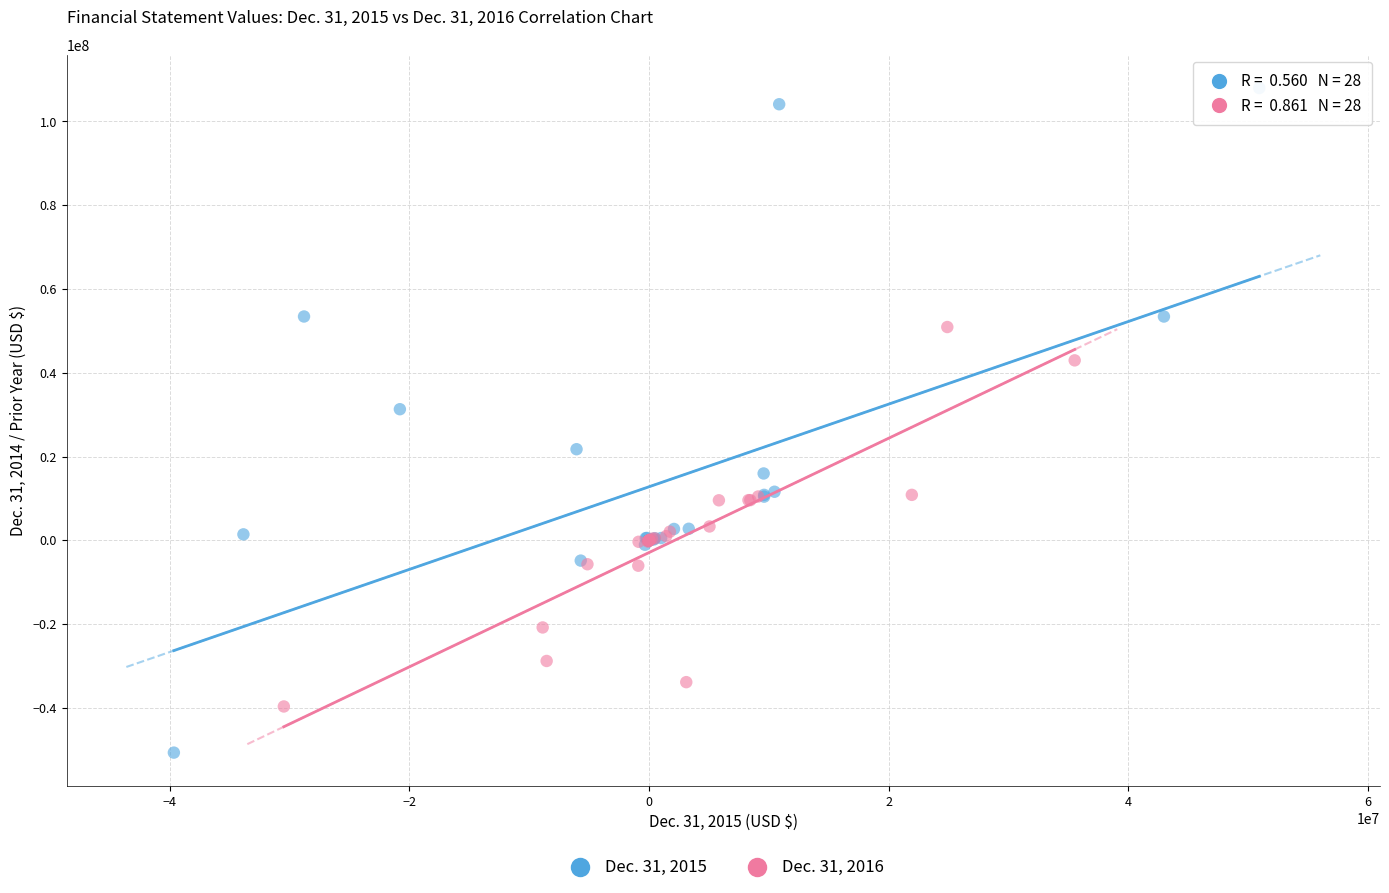

Which series reaches the maximum Y coordinate?

Dec. 31, 2015